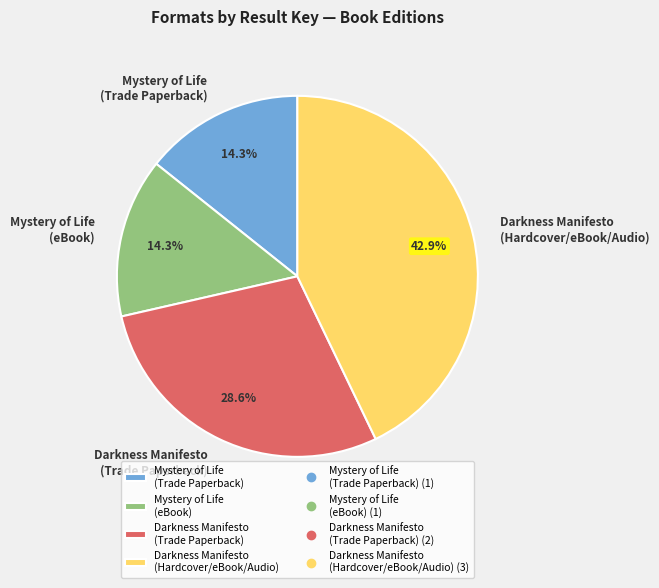

To the nearest percent, what is the average slice percentage?

25%